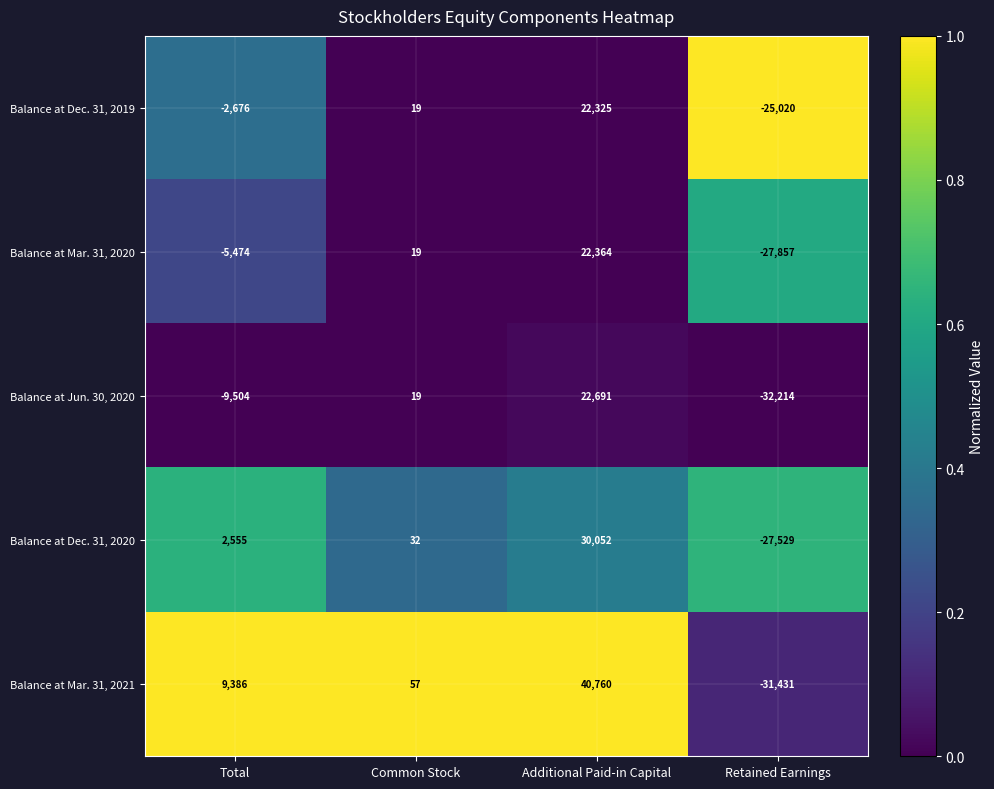

Reading left to right, transcribe all the data shown in this chart.

Balance at Dec. 31, 2019: Total=-2676	Common Stock=19	Additional Paid-in Capital=22325	Retained Earnings=-25020
Balance at Mar. 31, 2020: Total=-5474	Common Stock=19	Additional Paid-in Capital=22364	Retained Earnings=-27857
Balance at Jun. 30, 2020: Total=-9504	Common Stock=19	Additional Paid-in Capital=22691	Retained Earnings=-32214
Balance at Dec. 31, 2020: Total=2555	Common Stock=32	Additional Paid-in Capital=30052	Retained Earnings=-27529
Balance at Mar. 31, 2021: Total=9386	Common Stock=57	Additional Paid-in Capital=40760	Retained Earnings=-31431